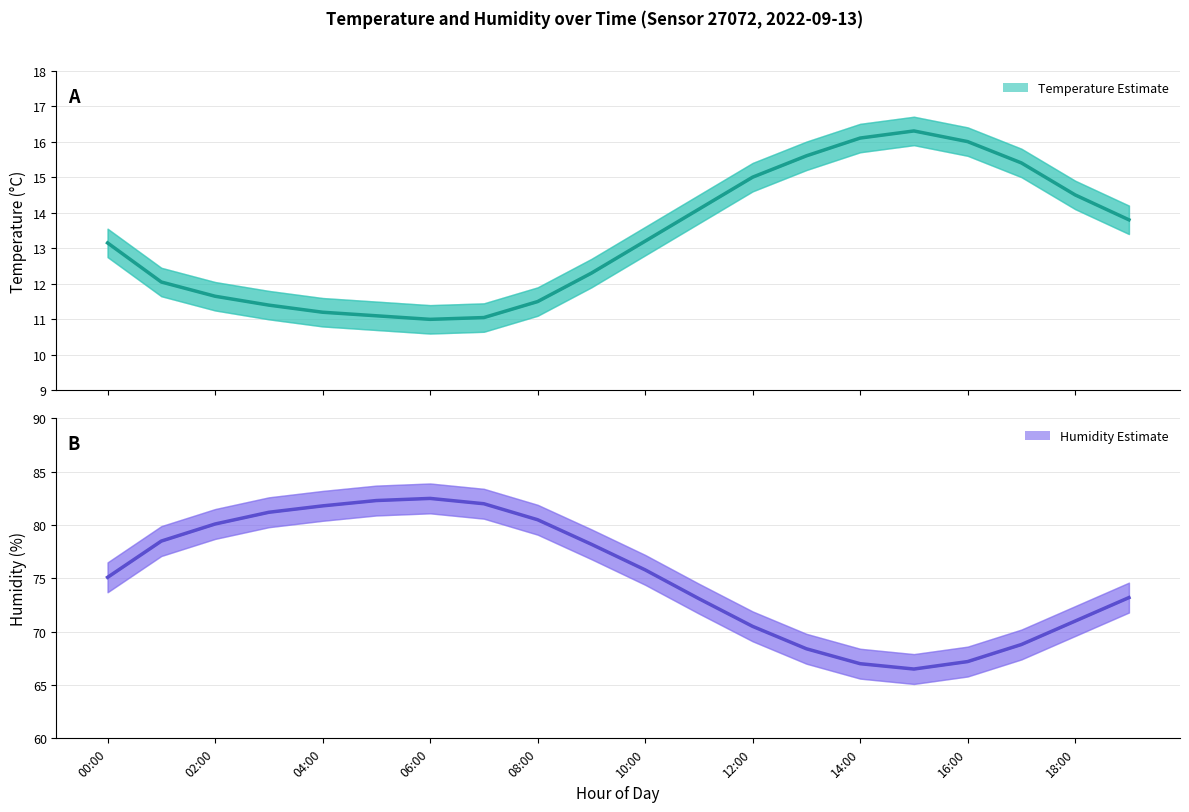

How many data points in humidity are less than 75?

9